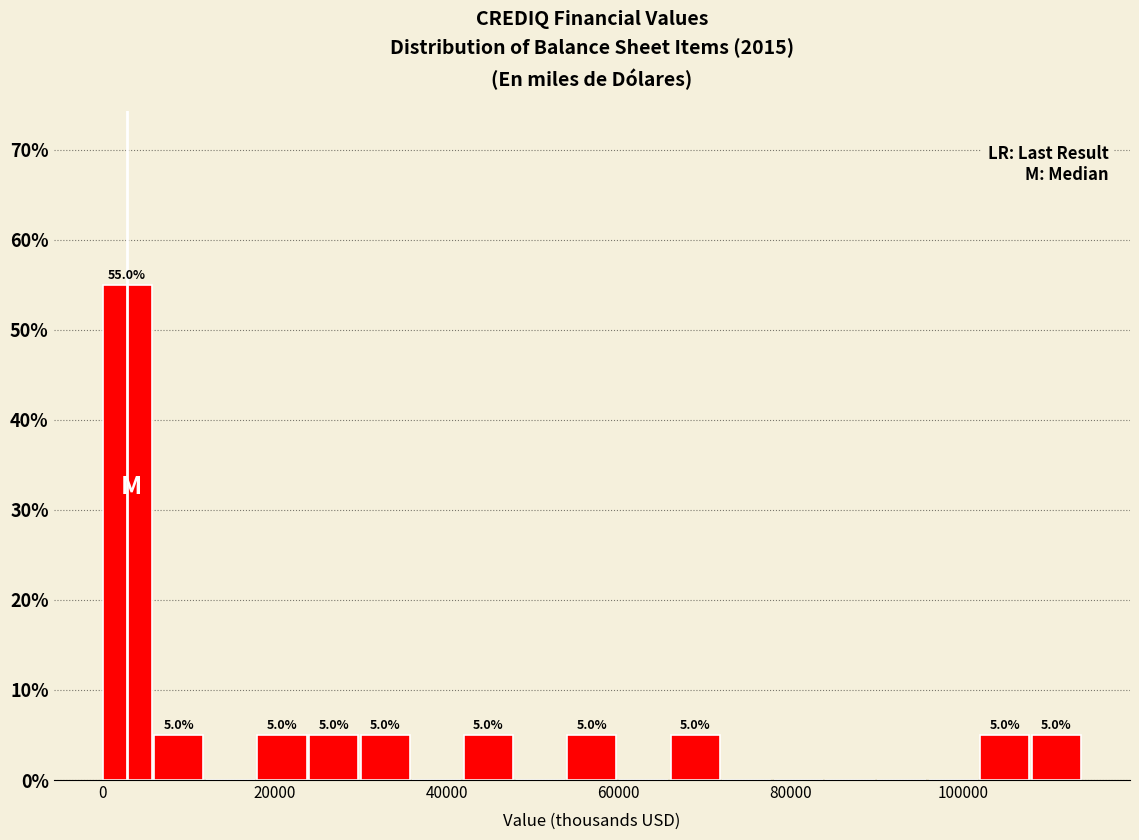

Read against the x-axis, roughly where is the centre of the tallest bar?

2000